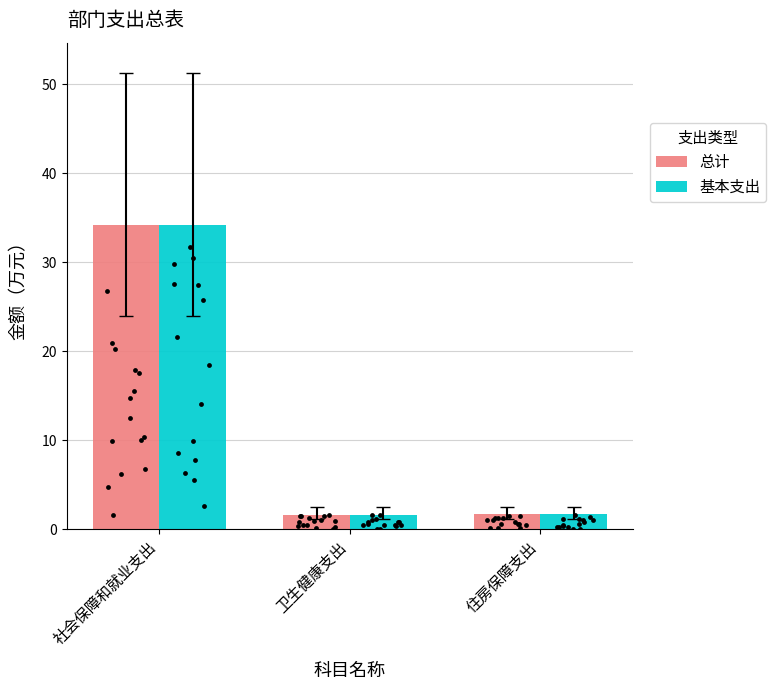

Which series reaches the maximum Y coordinate?

总计